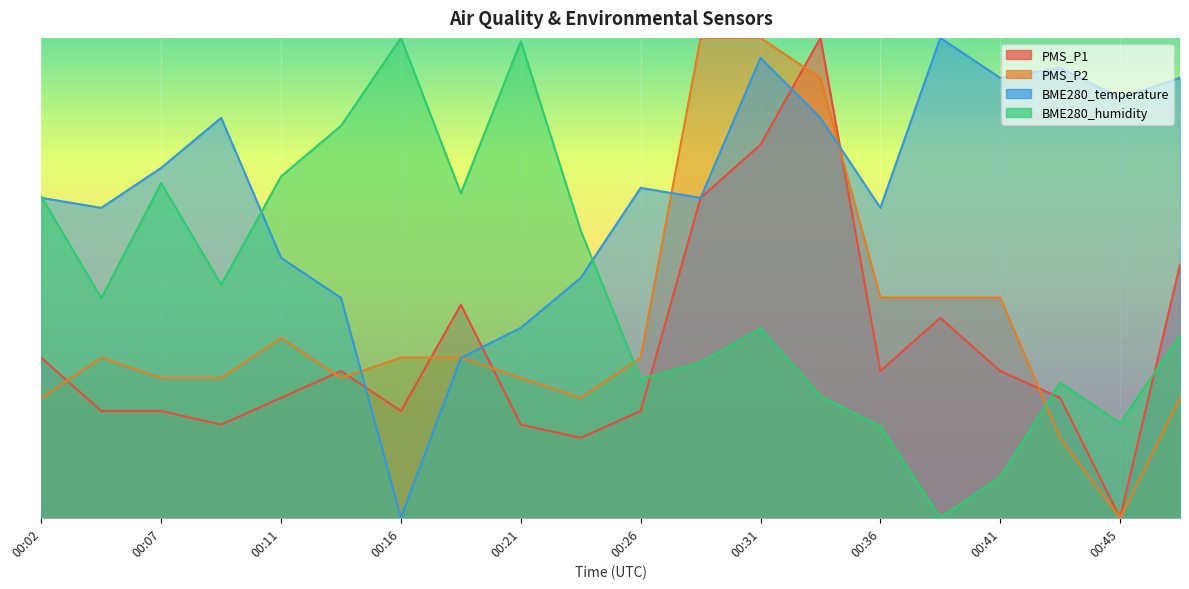

True or false: PMS_P2 has a value of 21.9 at 00:04.

False